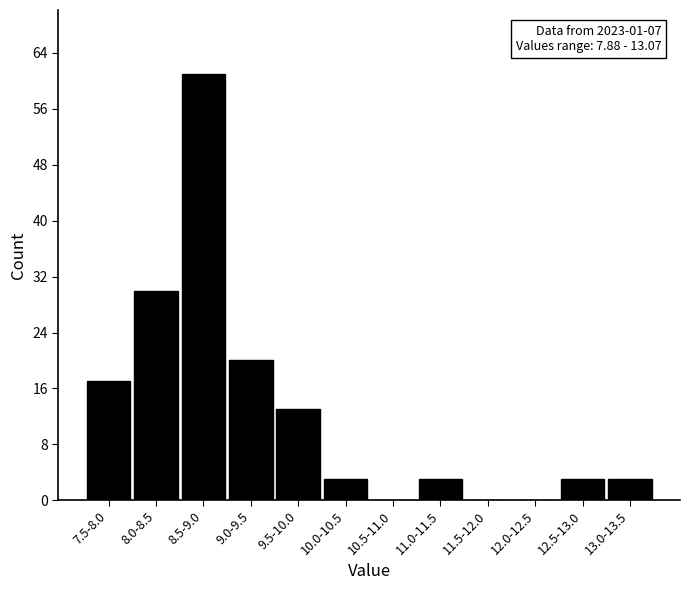

Reading left to right, transcribe all the data shown in this chart.

7.5-8.0=17	8.0-8.5=30	8.5-9.0=61	9.0-9.5=20	9.5-10.0=13	10.0-10.5=3	10.5-11.0=0	11.0-11.5=3	11.5-12.0=0	12.0-12.5=0	12.5-13.0=3	13.0-13.5=3